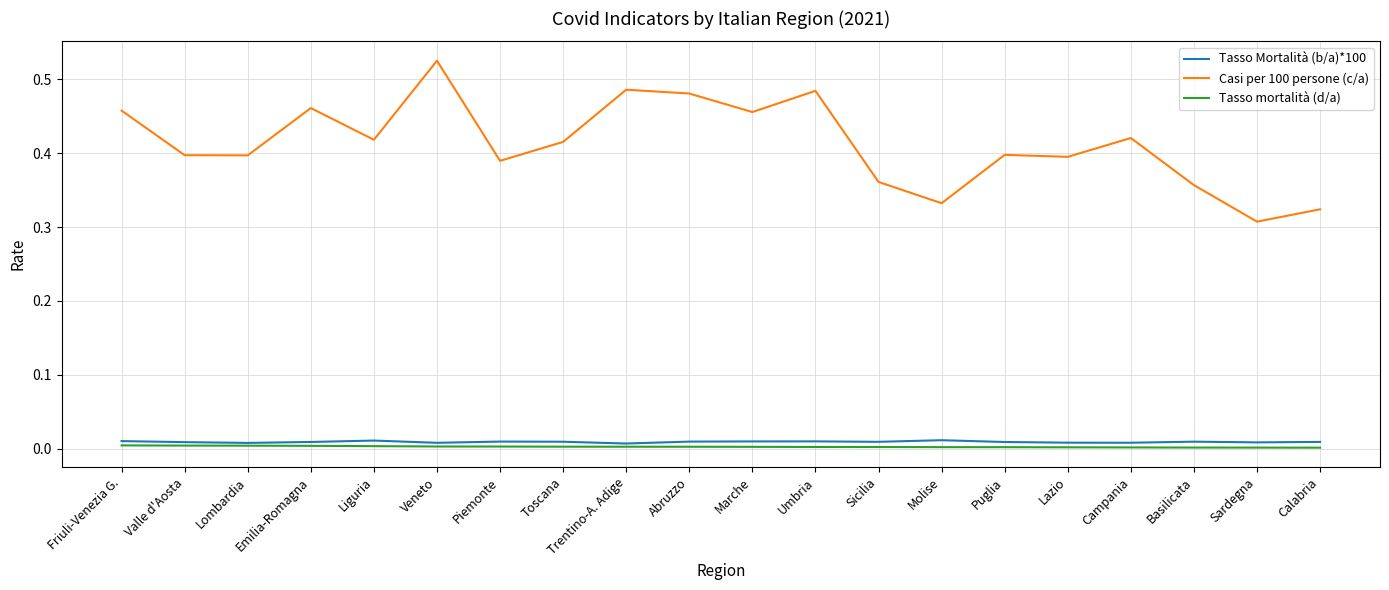

How many lines are shown in the chart?

3